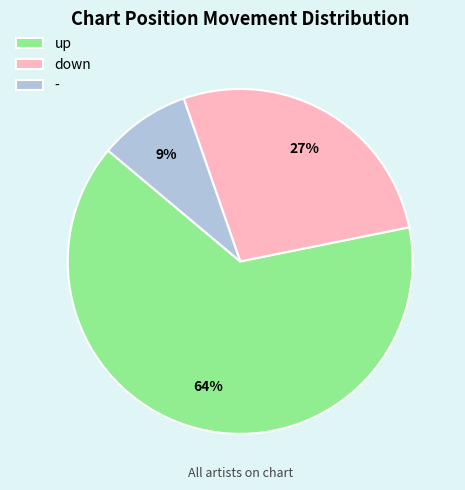

How many slices are in this pie chart?

3